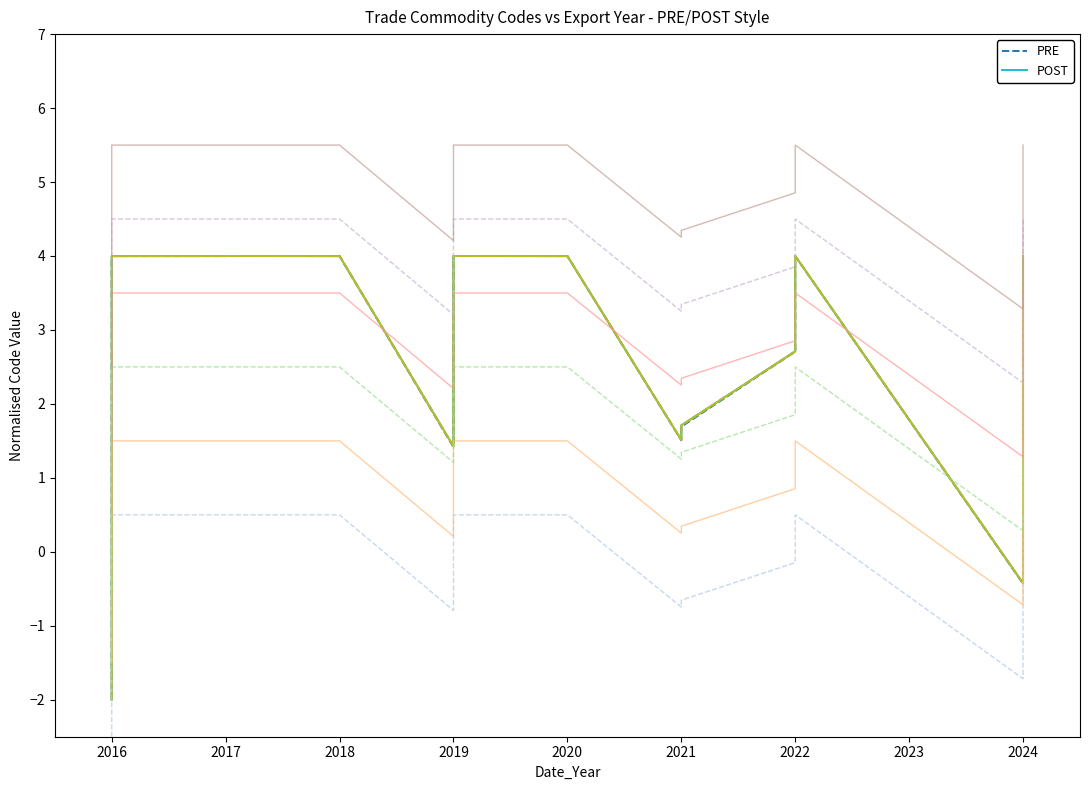

Which label corresponds to the largest value in the chart?

2016